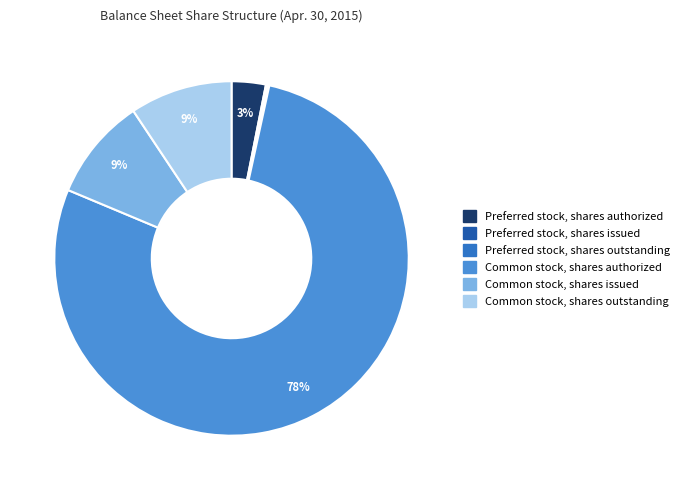

Is it true that Common stock, shares outstanding is 9% of the pie?

True